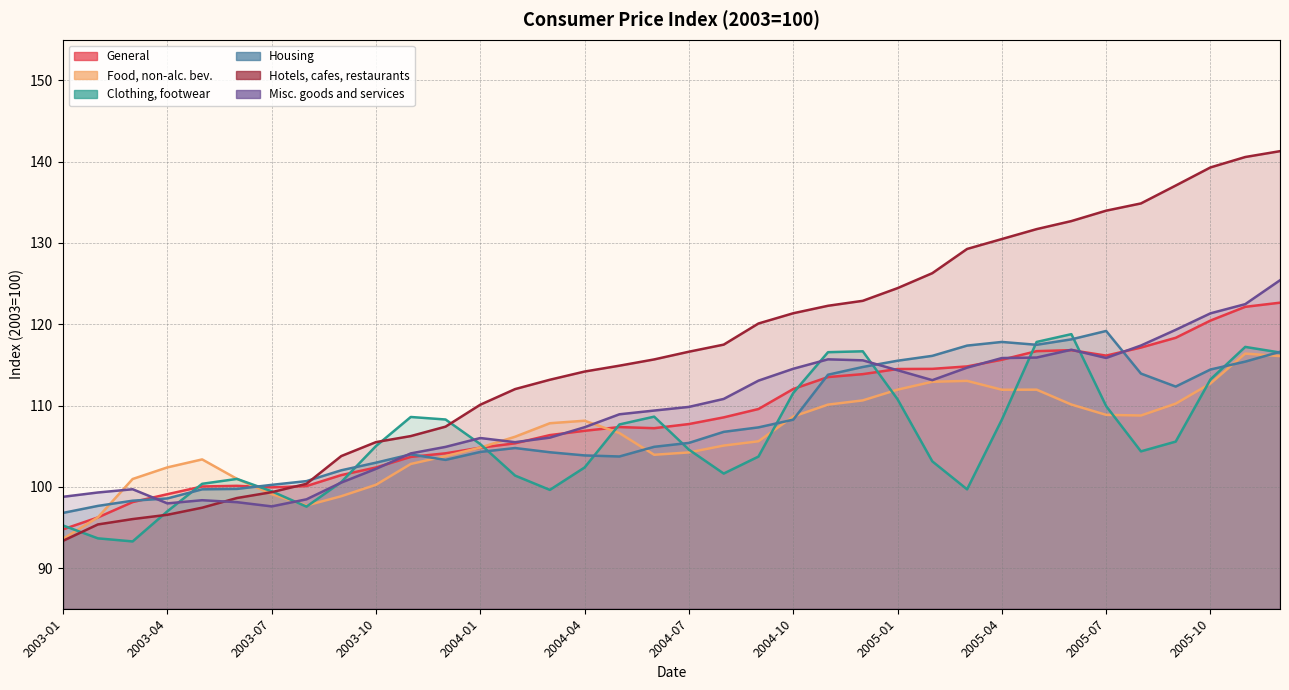

Which label corresponds to the largest value in the chart?

2005-12